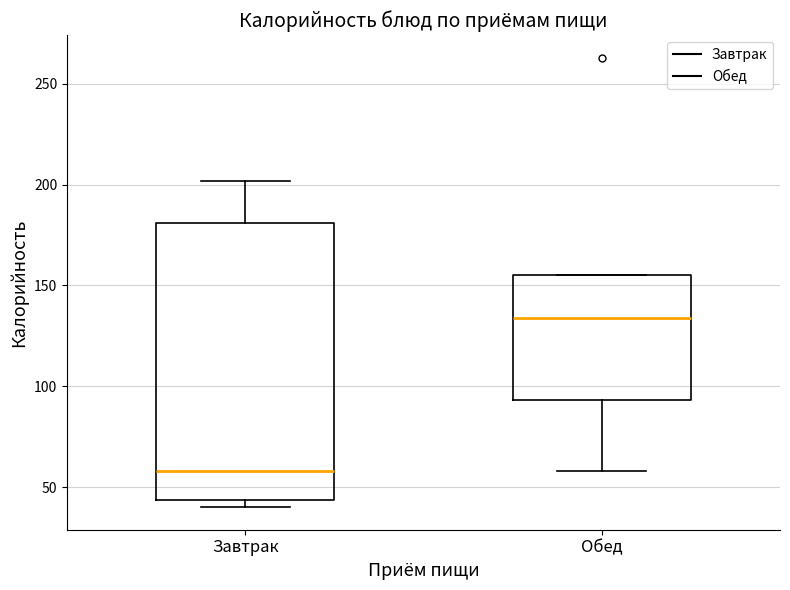

Reading left to right, transcribe this box plot: for each box, give where its median line is, the range the box spans, and where its two whiskers end, as read against the y-axis. The values are not printed on the chart, so give them approximately, as read against the axis.

Завтрак: median 60, box 45 to 180, whiskers 40 to 200
Обед: median 135, box 95 to 155, whiskers 60 to 155